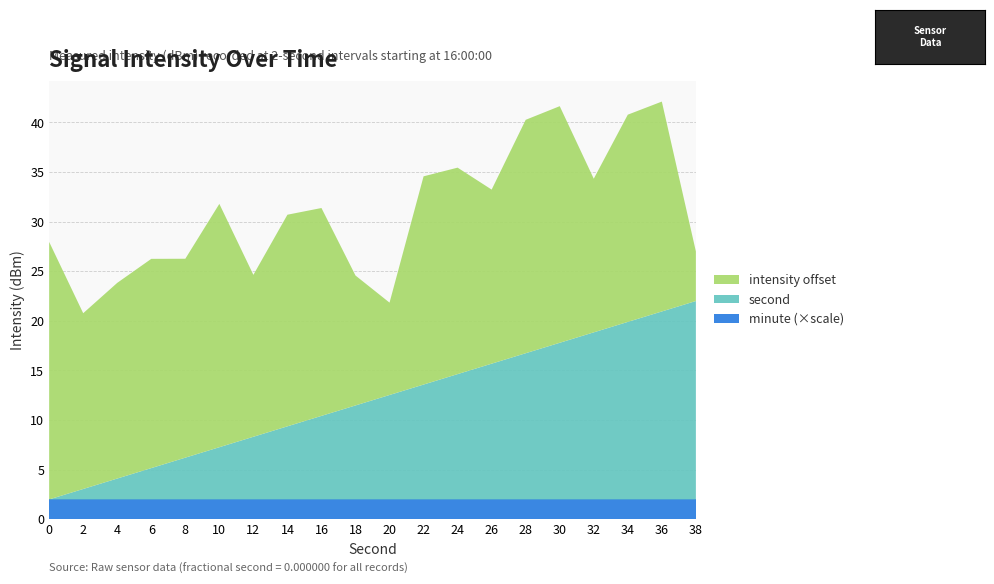

The value of minute (×scale) at 8 is 2.0. True or false?

True